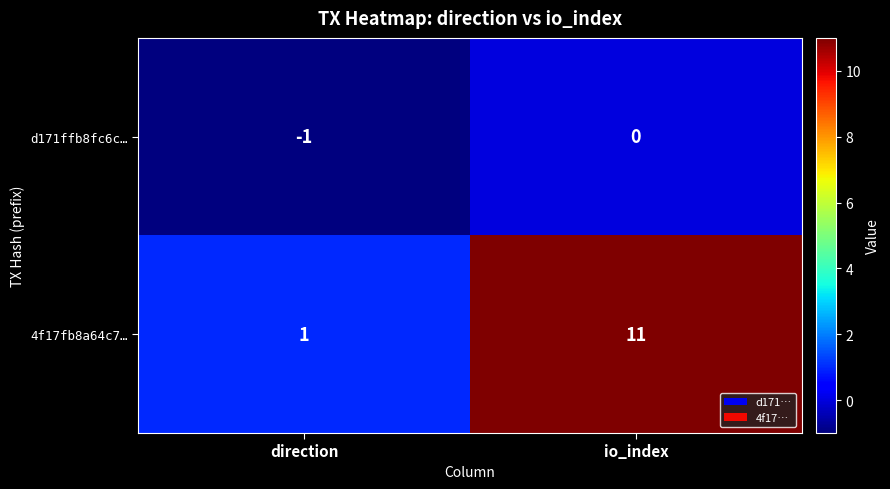

The 4f17fb8a64c7… series shows 11 at io_index. True or false?

True